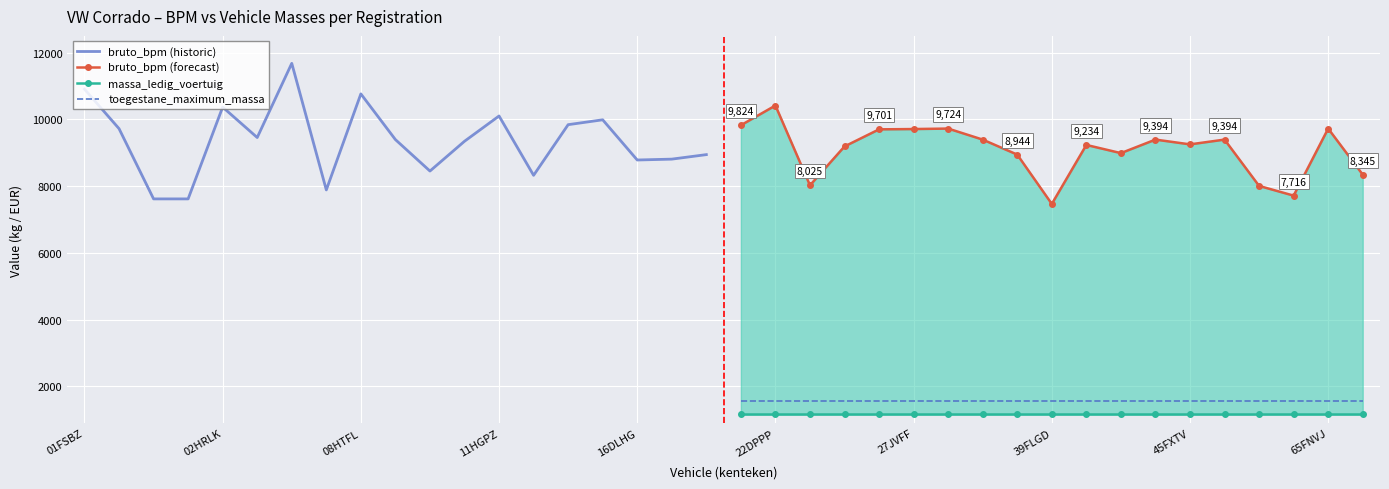

What is the difference between the highest and lowest values at 17?

8563